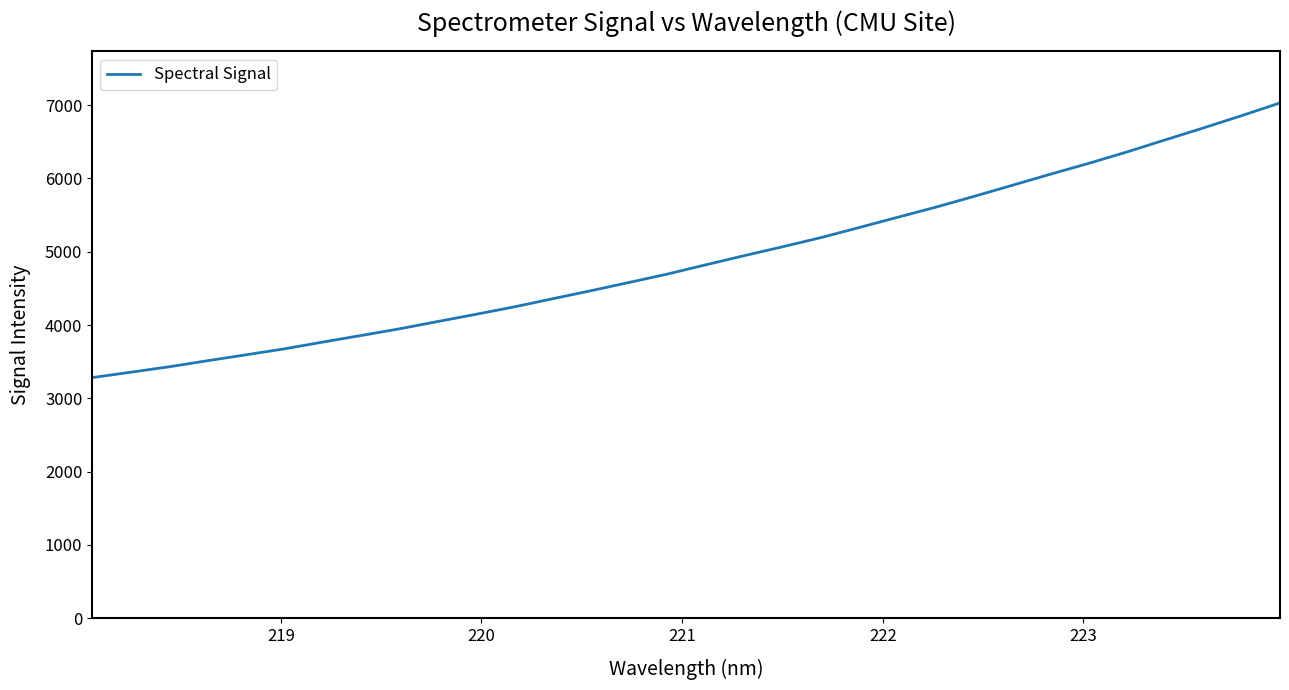

Count the number of data series in this chart.

1